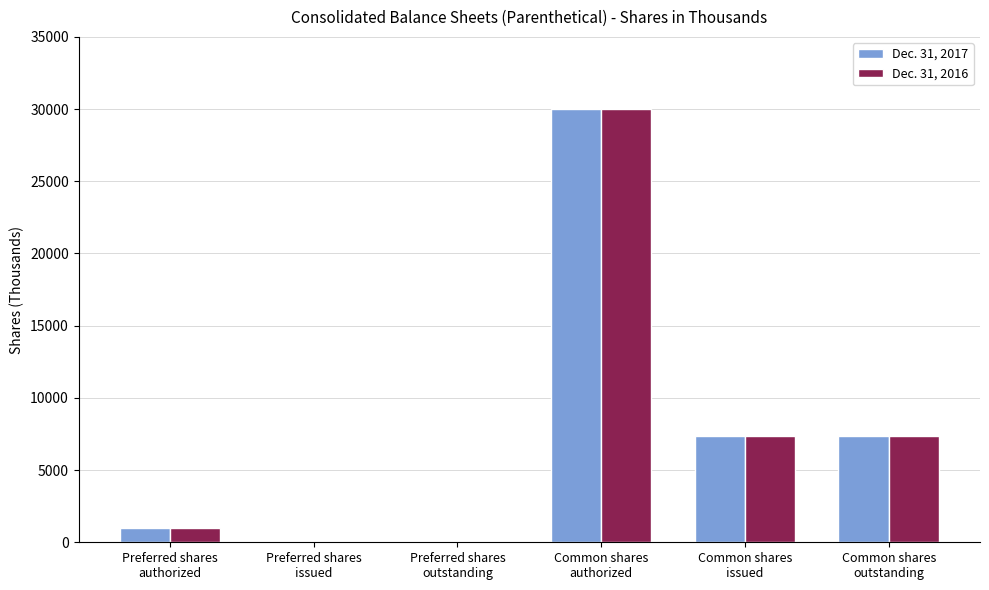

What is the sum of the Dec. 31, 2017 values at Common shares
outstanding and Preferred shares
outstanding?

7336